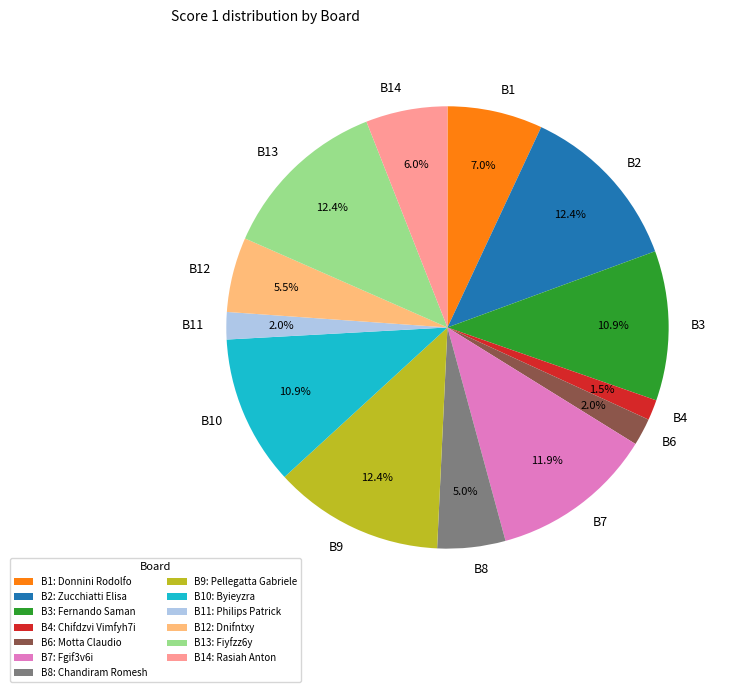

How much of the chart is everything except B7?

88.1%